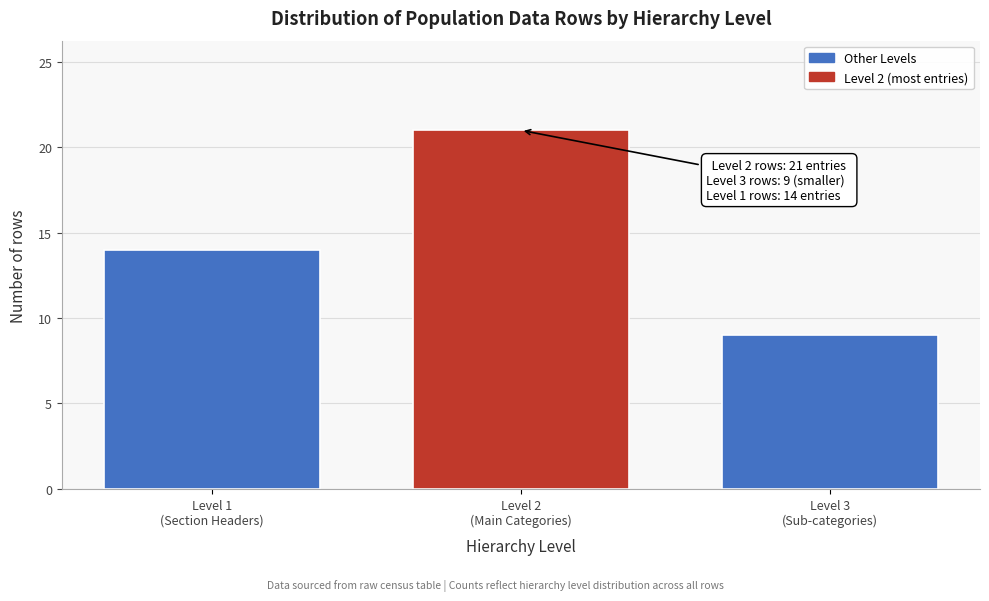

Reading left to right, list all the values displayed in this chart.

14	21	9